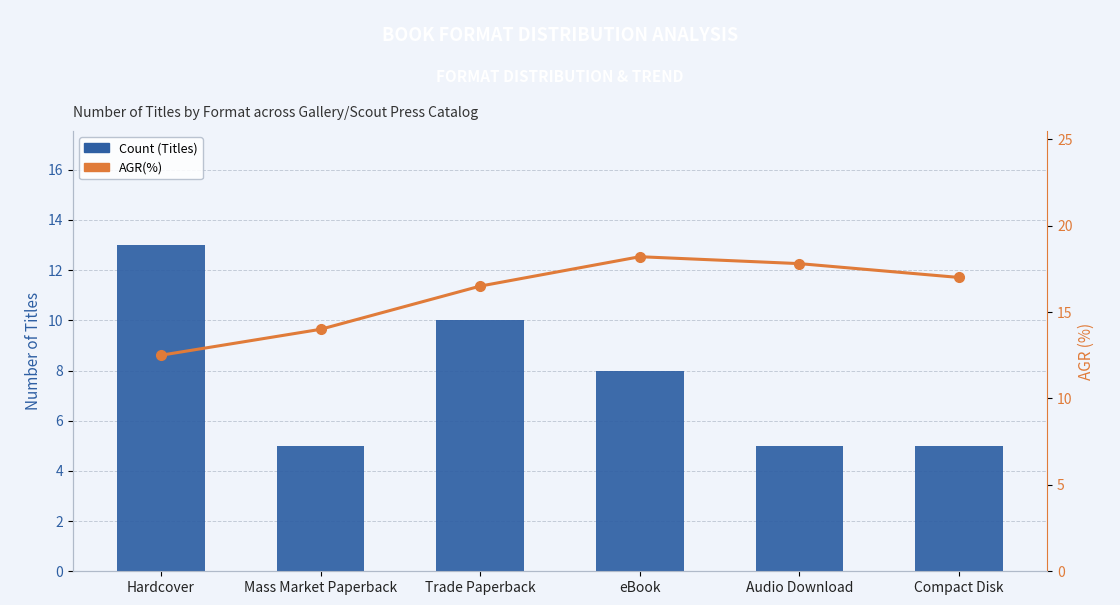

What is the difference between the maximum and minimum values in the Count (Titles) series?

8.0